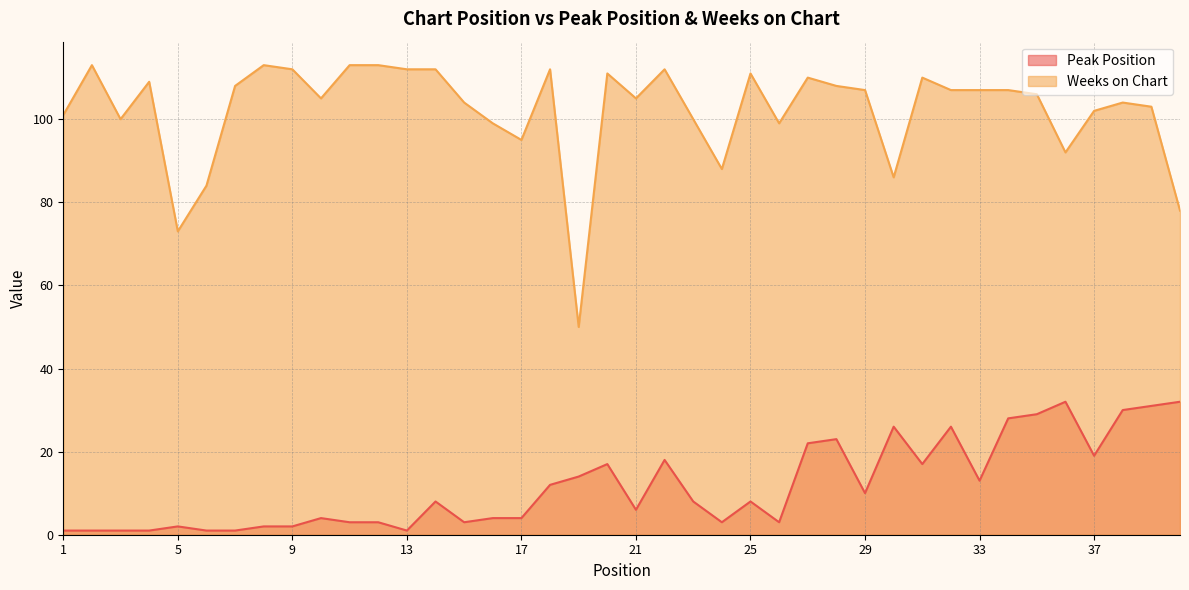

What is the value of the Peak Position point at the 24th from the left?

3